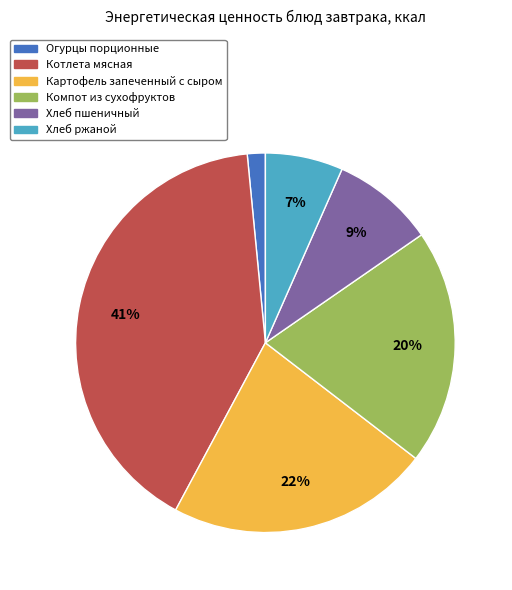

Is it true that Хлеб ржаной is 20% of the pie?

False